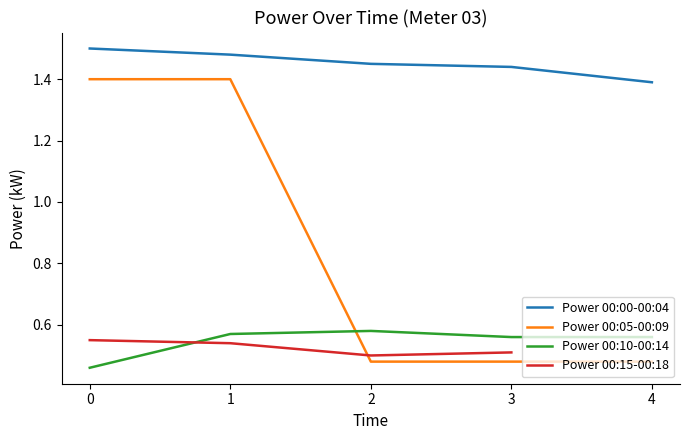

Is it true that the value at 00:10 is 0.2?

False